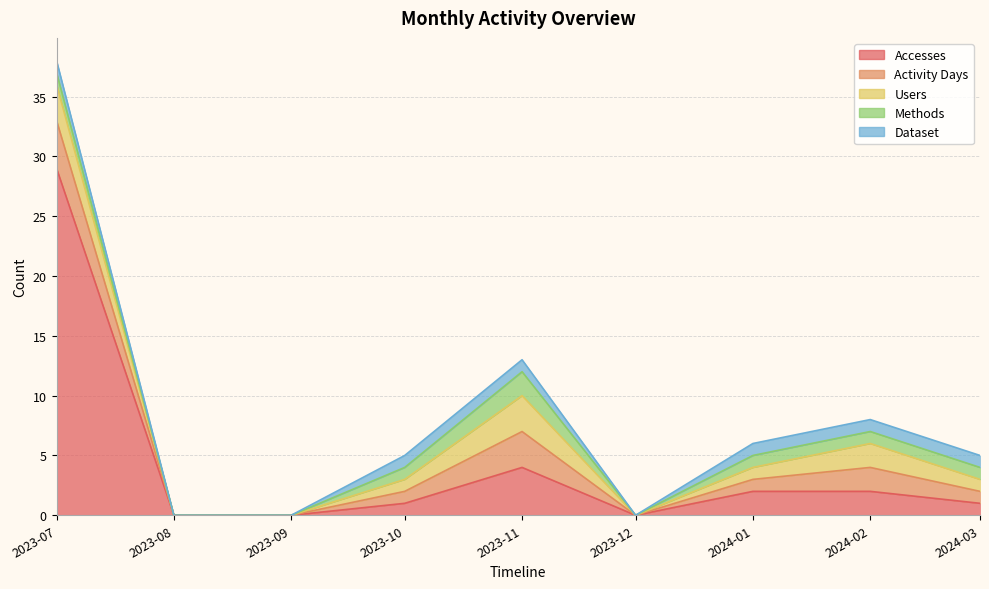

True or false: Methods has more than 1 interior local peaks.

False